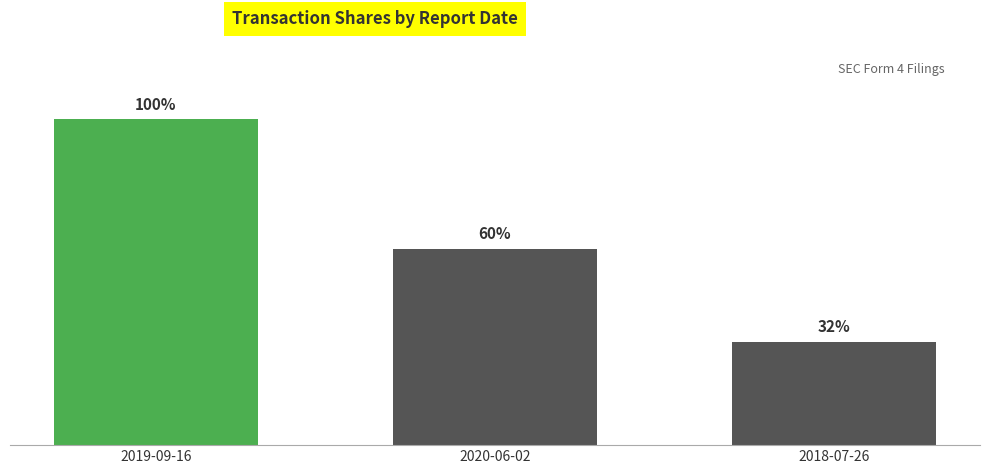

The chart shows a value of 167408 at 2019-09-16. True or false?

True